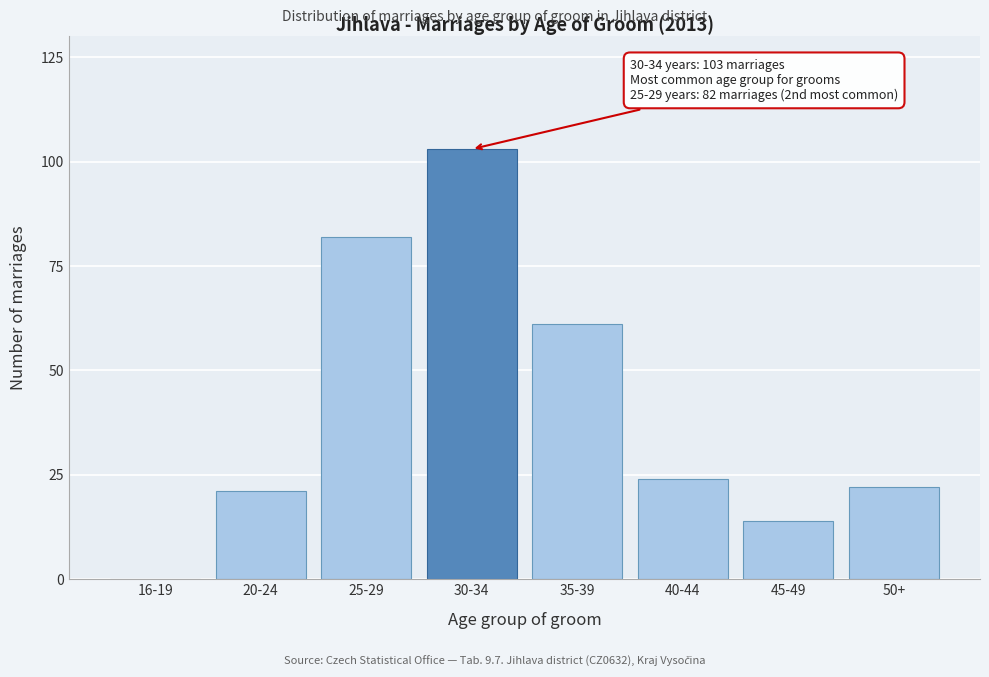

Reading left to right, transcribe all the data shown in this chart.

16-19=0	20-24=21	25-29=82	30-34=103	35-39=61	40-44=24	45-49=14	50+=22